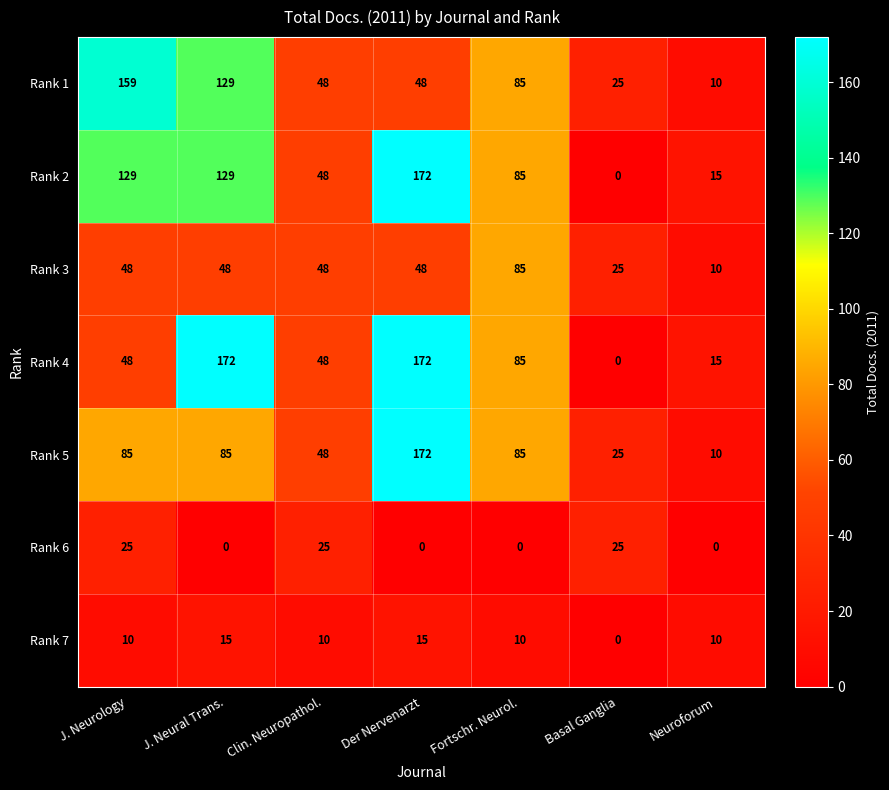

The value of Rank 2 at Basal Ganglia is 84. True or false?

False